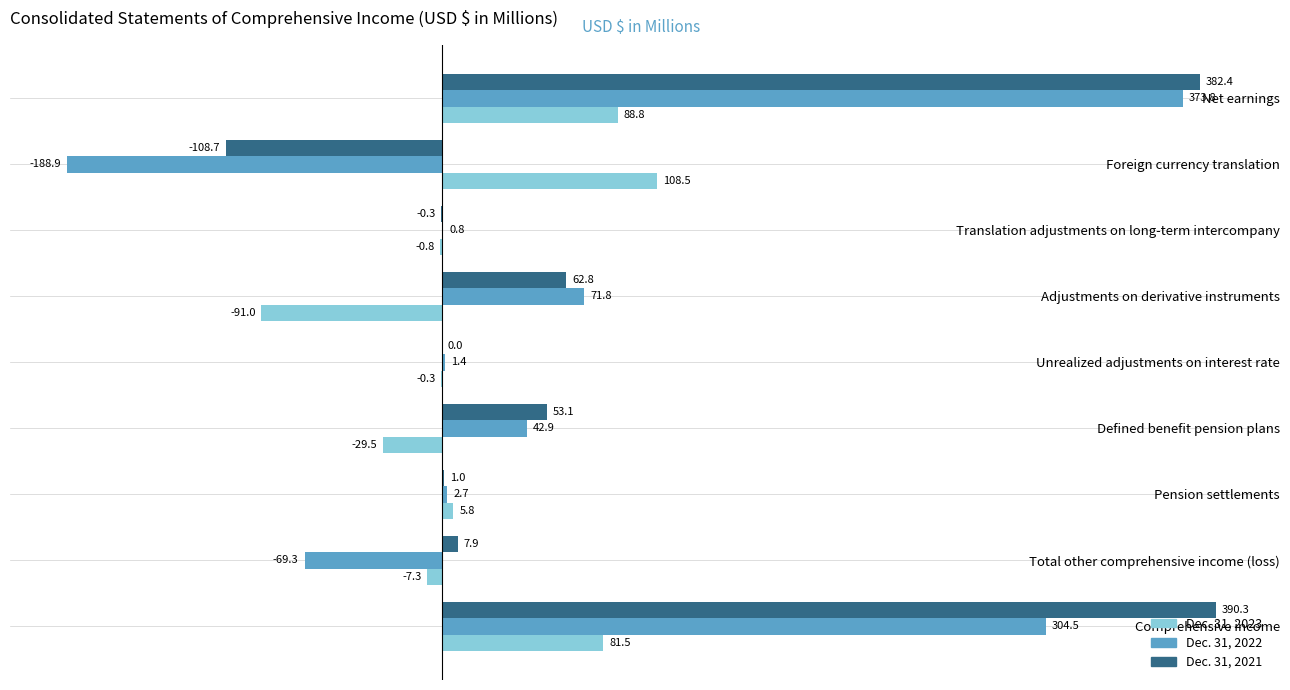

What is the sum of the Dec. 31, 2021 values at Adjustments on derivative instruments and Comprehensive income?

453.1